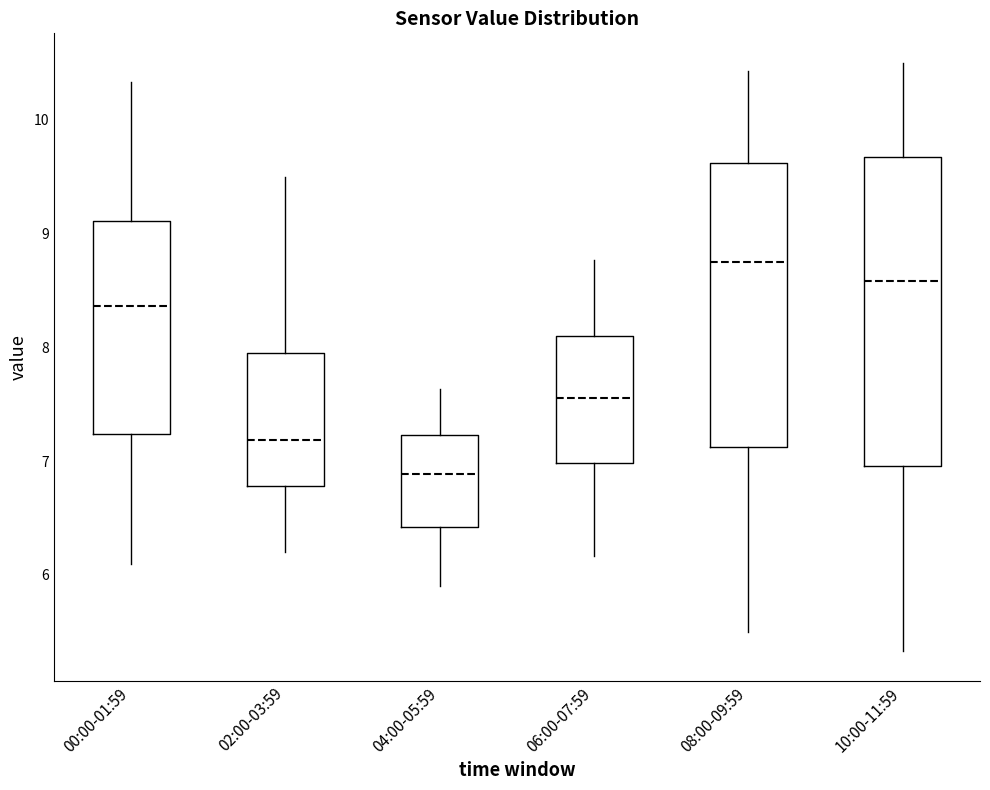

Where does the median line of the box for 02:00-03:59 sit on the y-axis? The values are not printed on the chart, so give them approximately, as read against the axis.

7.2